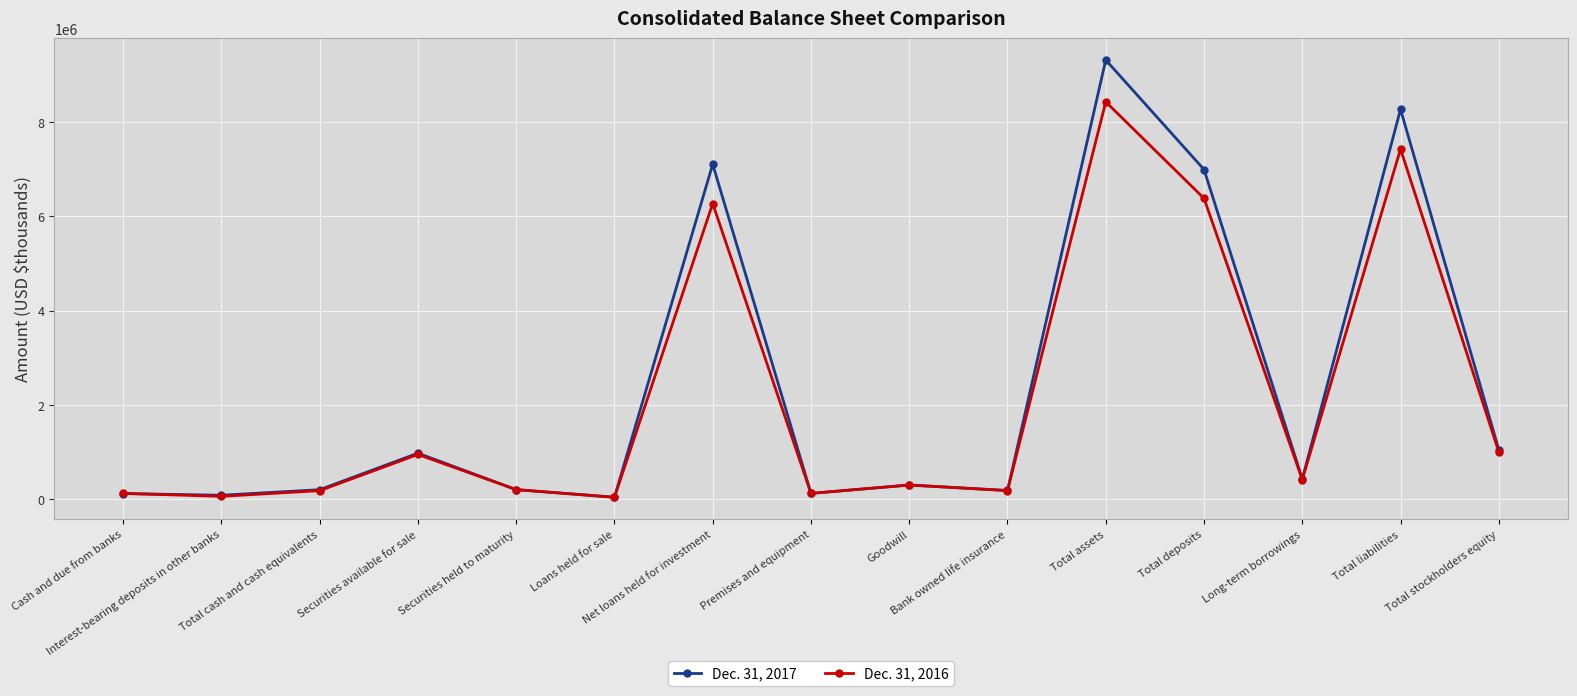

What is the sum of all Dec. 31, 2016 values?

32058589